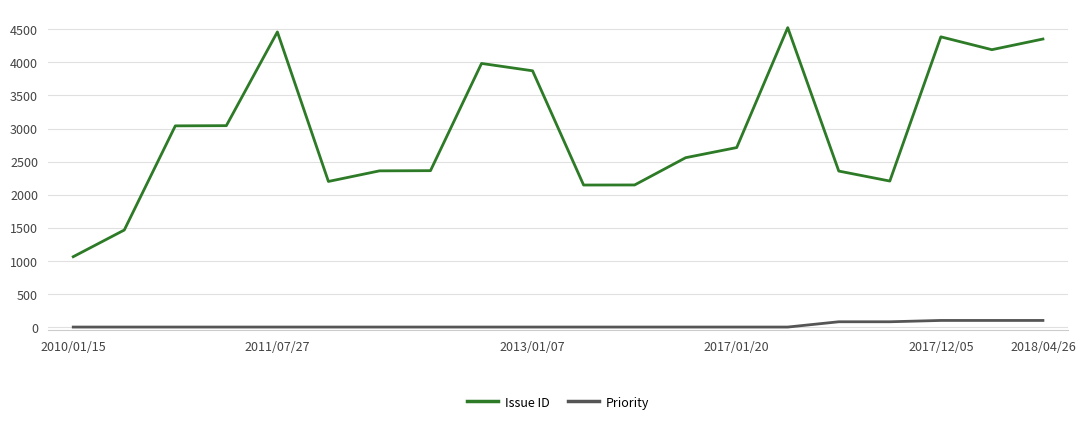

How many Priority values are between 0 and 80?

17